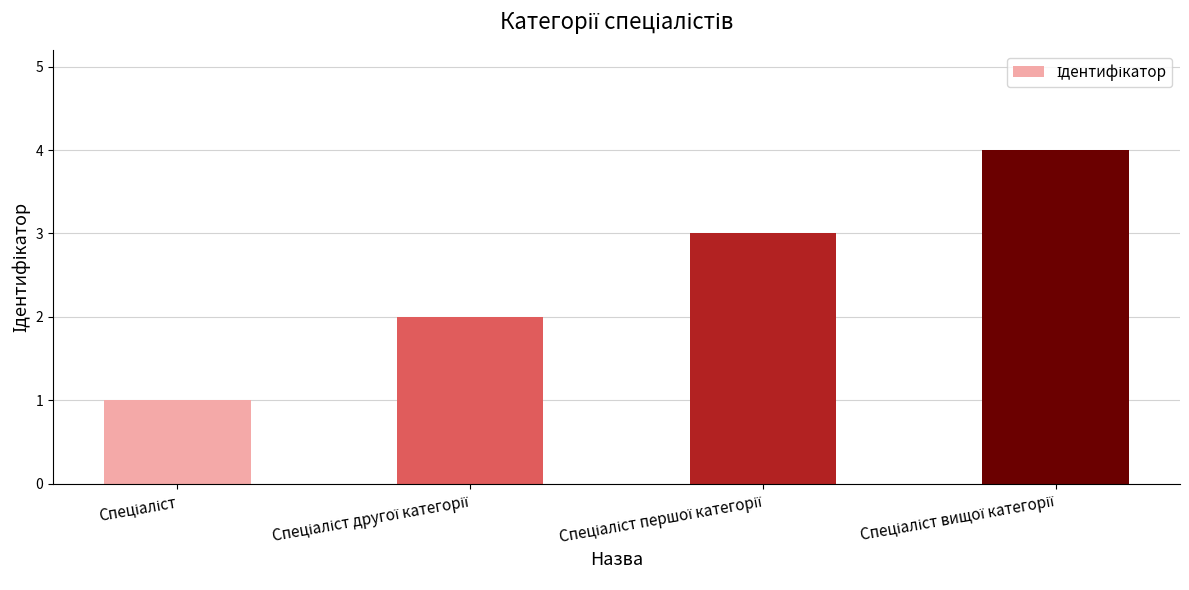

Reading left to right, transcribe all the data shown in this chart.

1	2	3	4